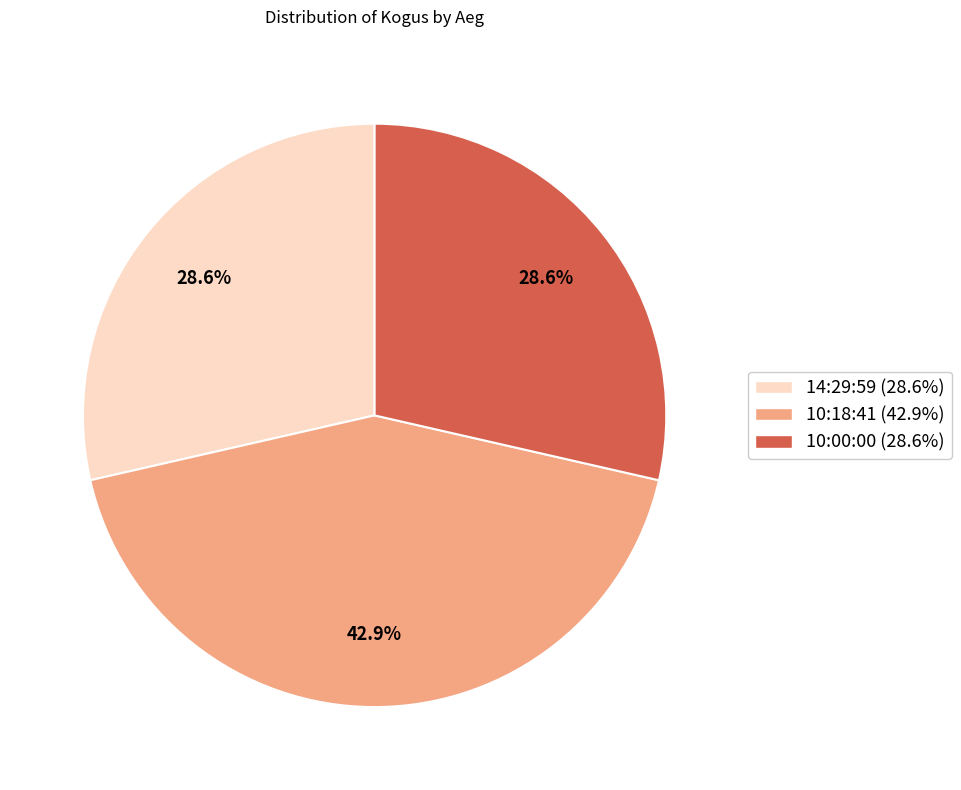

To the nearest percent, what portion does 10:00:00 represent?

29%